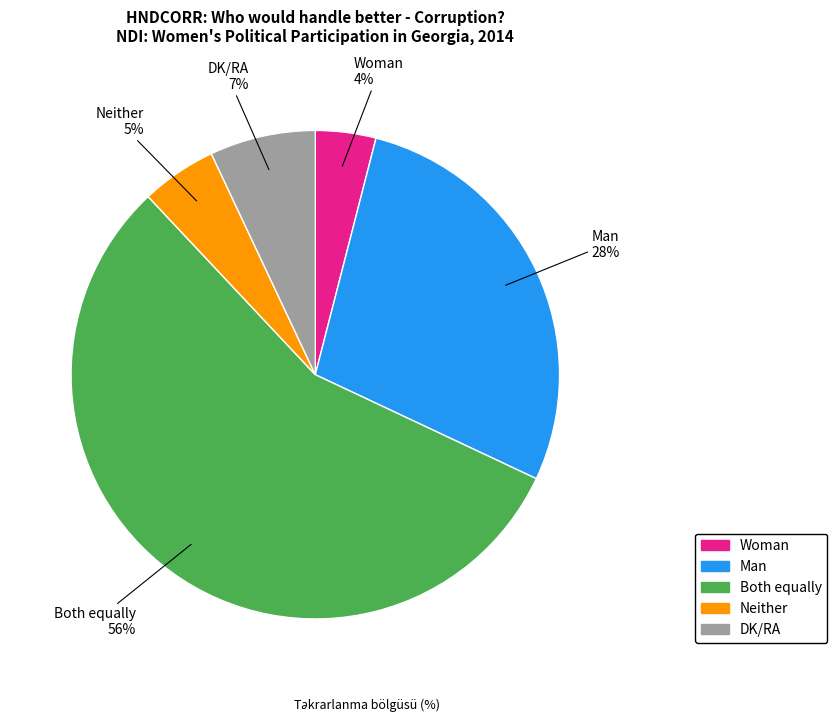

To the nearest percent, what is the difference between the Woman and Both equally slice percentages?

52%